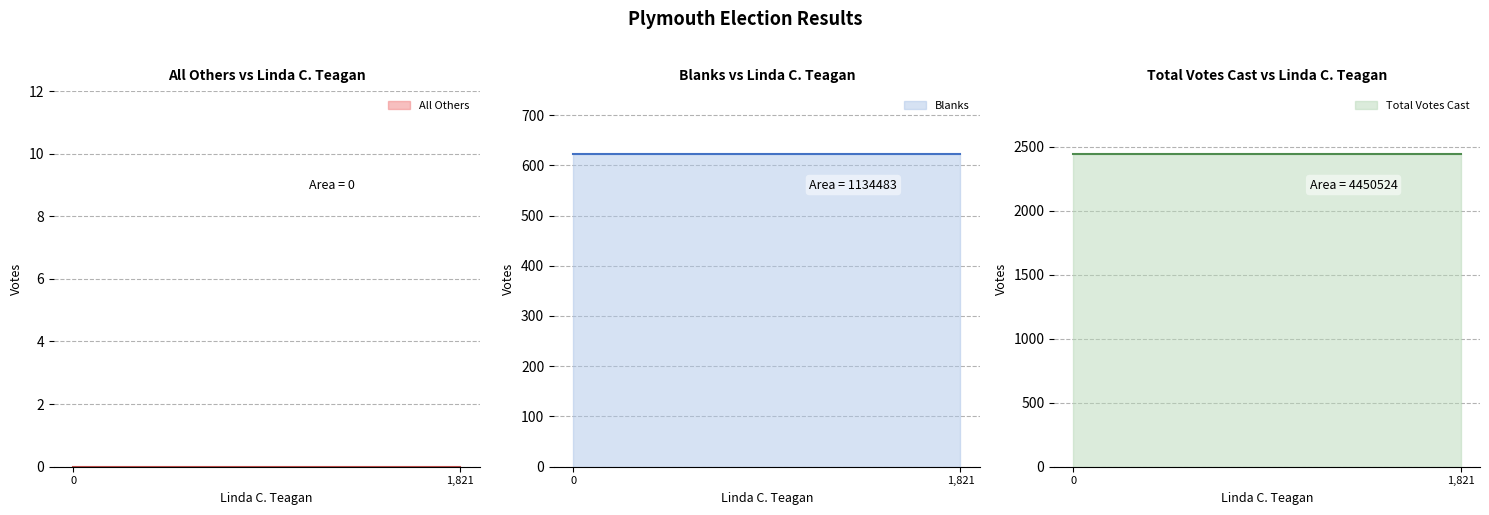

Which has a higher value, 1821 or 0?

1821